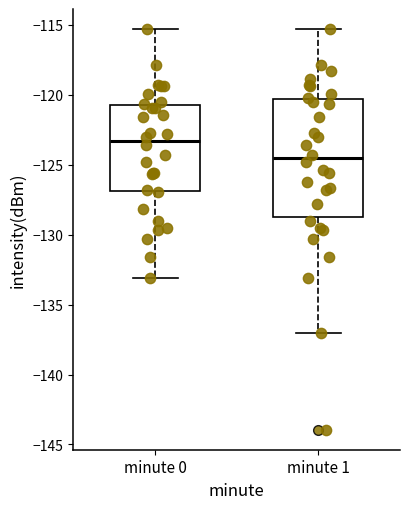

Which box's median line is the lowest?

minute 1